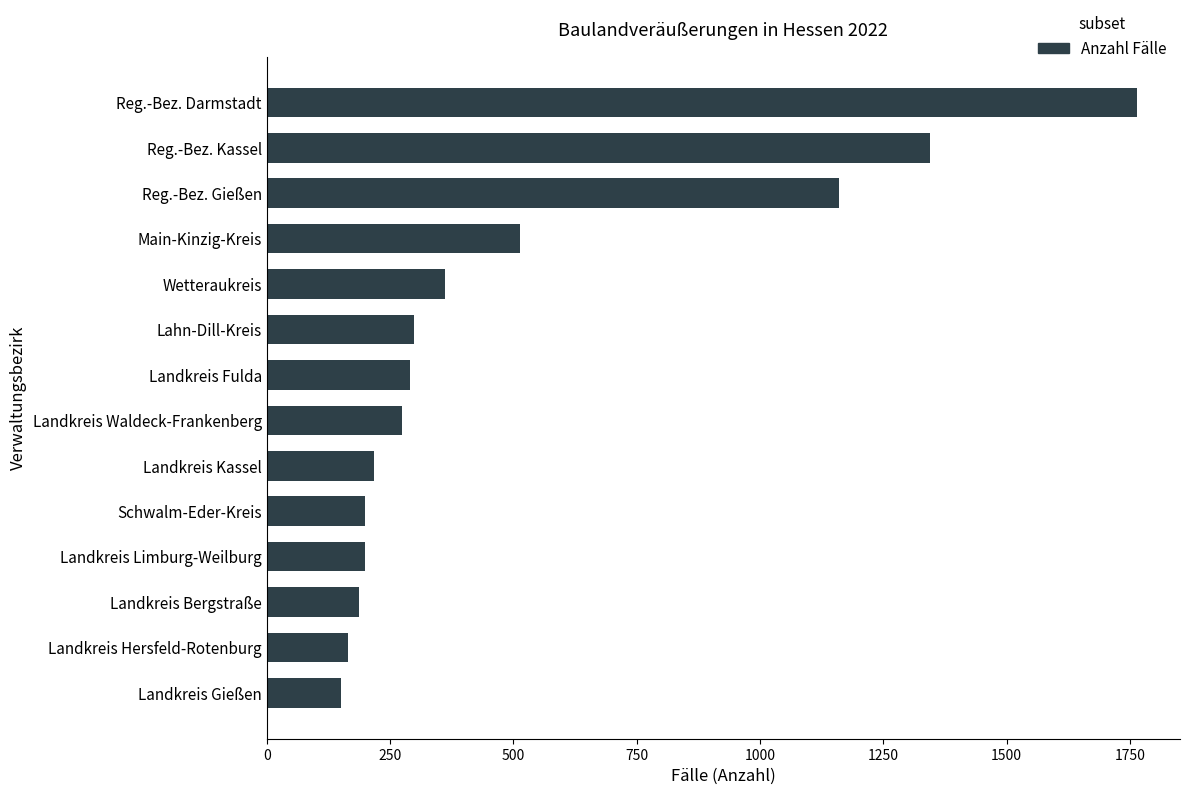

What is the difference between the maximum and minimum values?

1613